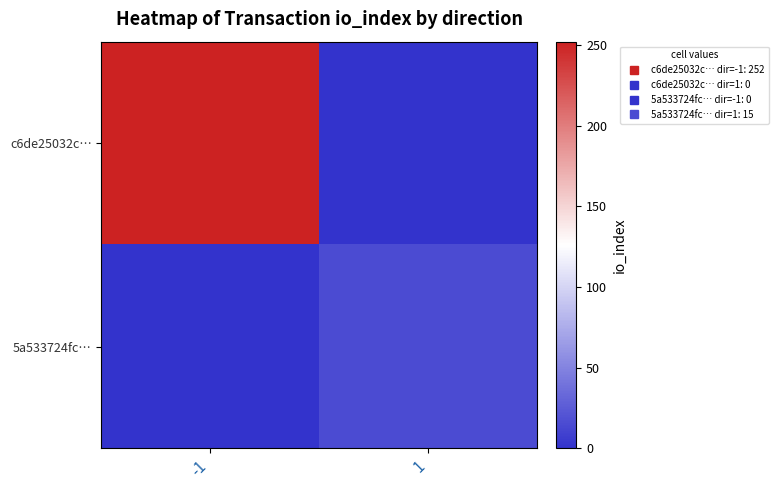

Count the number of data series in this chart.

2